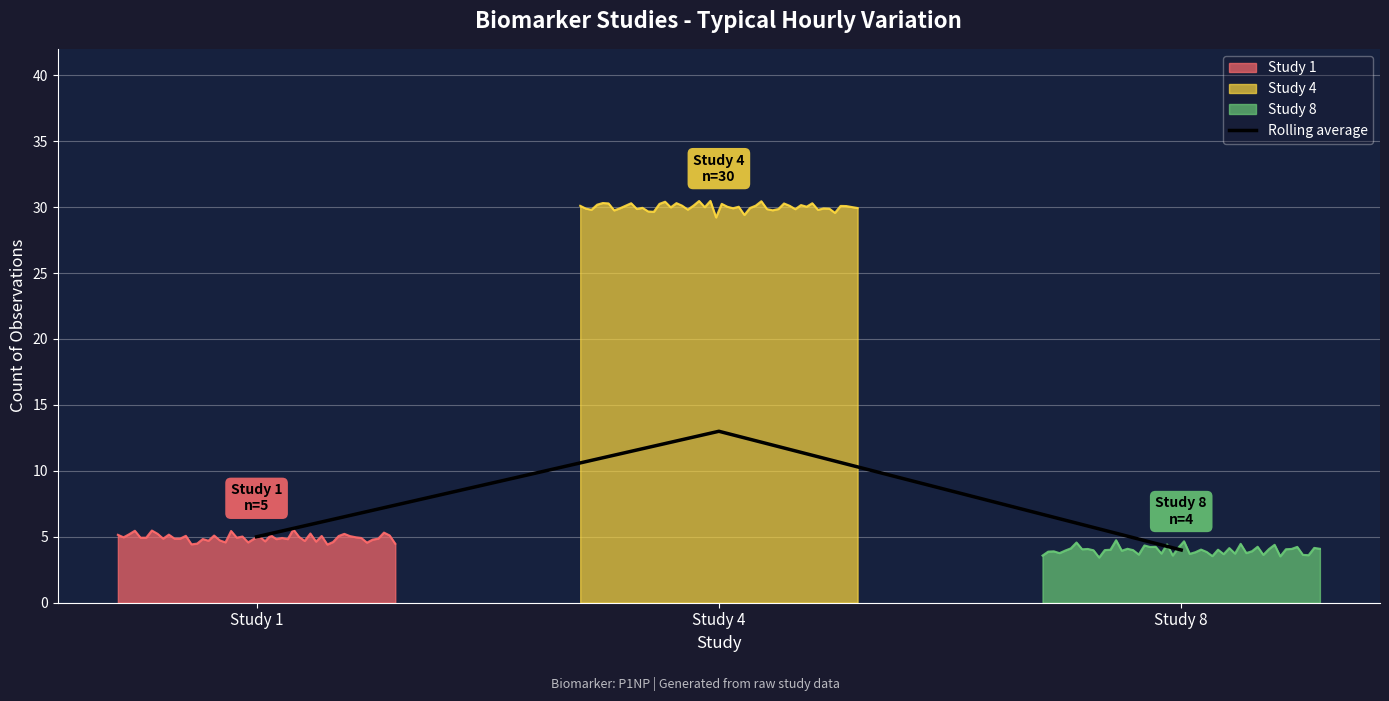

List the labels in order of value, smallest first.

Study 8, Study 1, Study 4